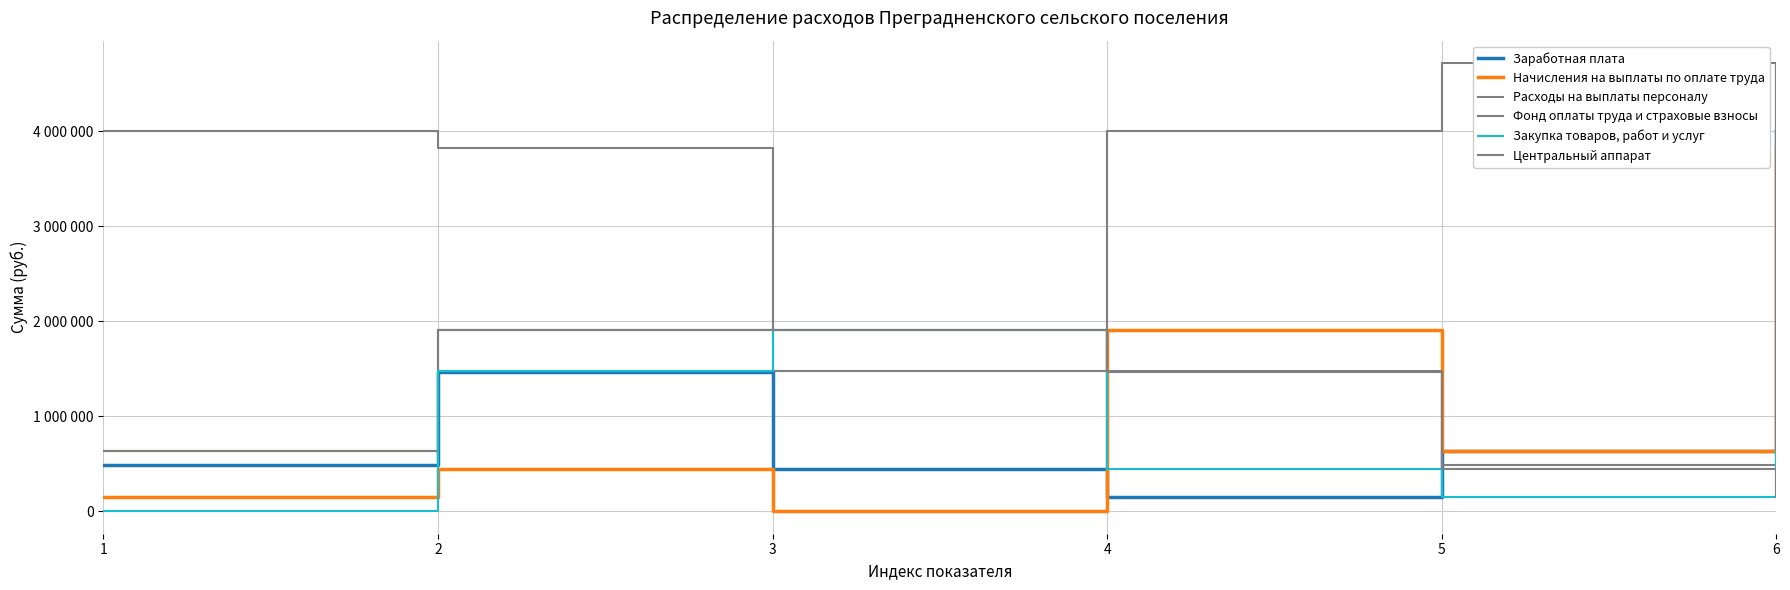

How many interior local peaks does the Закупка товаров, работ и услуг series have?

1